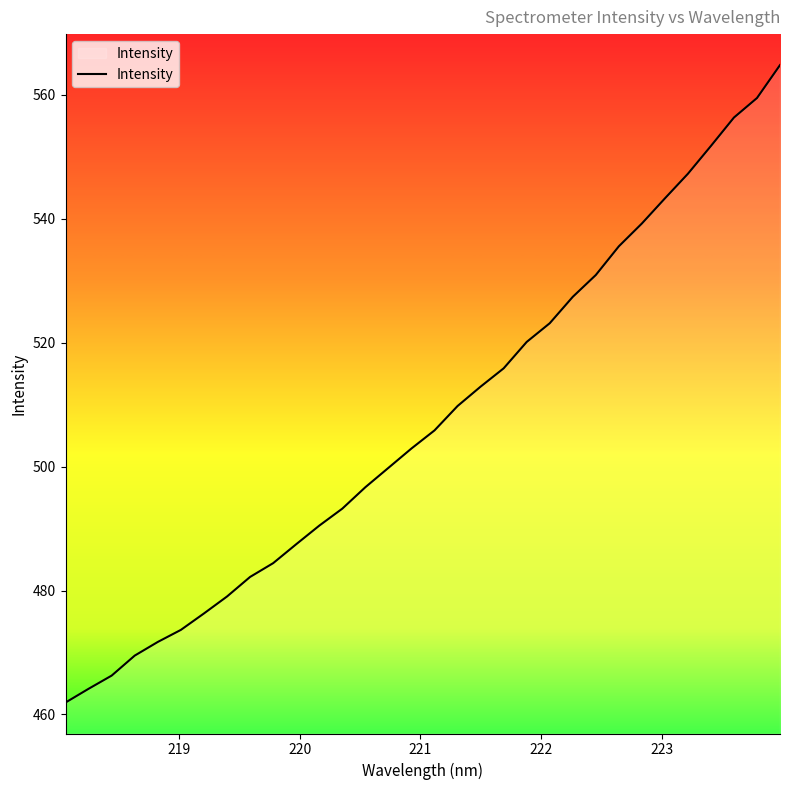

What is the maximum value shown in the chart?

564.8